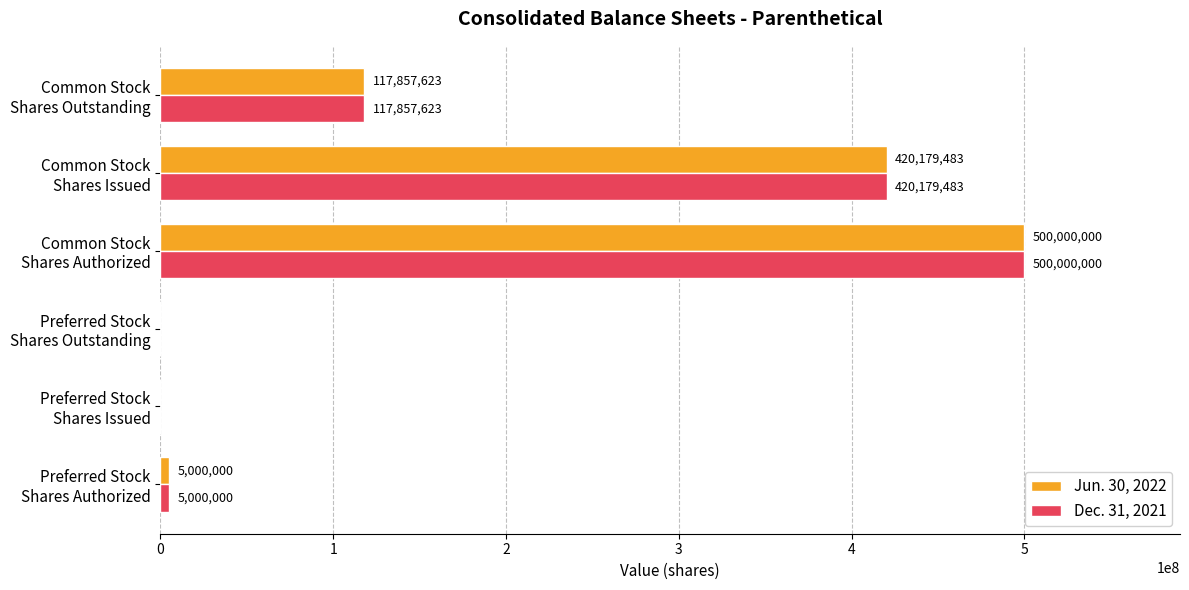

What is the sum of all Jun. 30, 2022 values?

1043037106